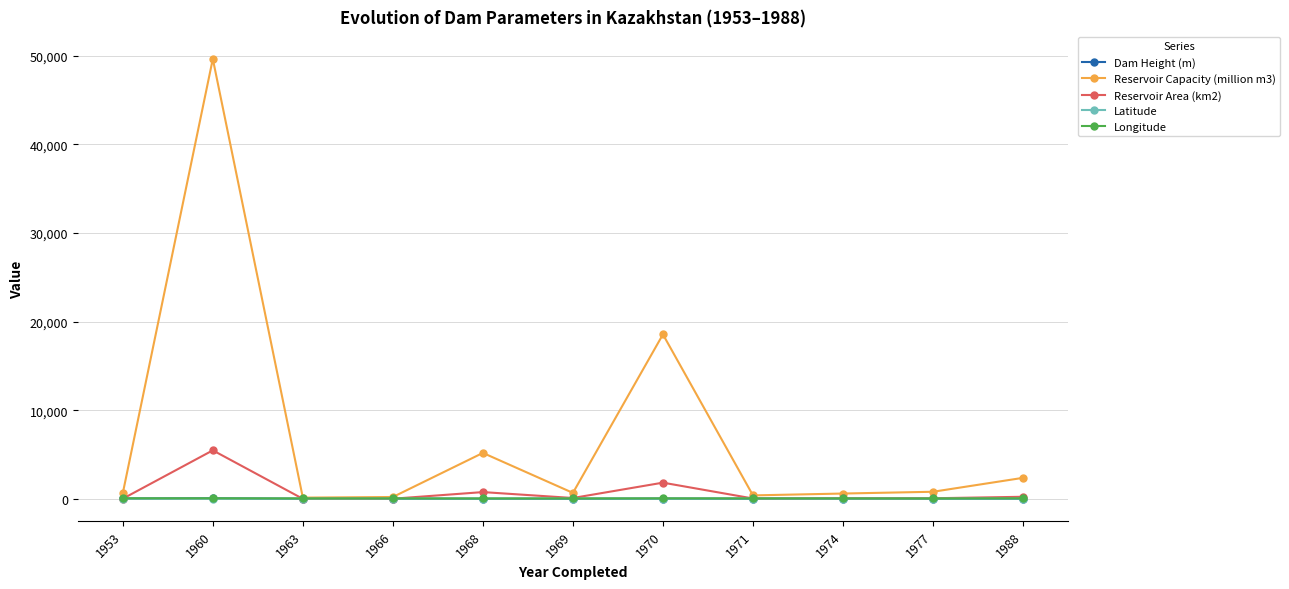

True or false: Reservoir Capacity (million m3) has a value of 820.0 at 1977.

True